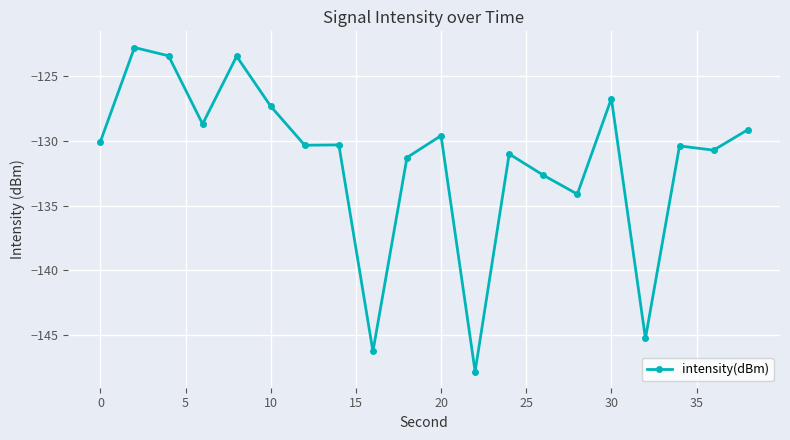

What is the difference between the maximum and minimum values?

25.1